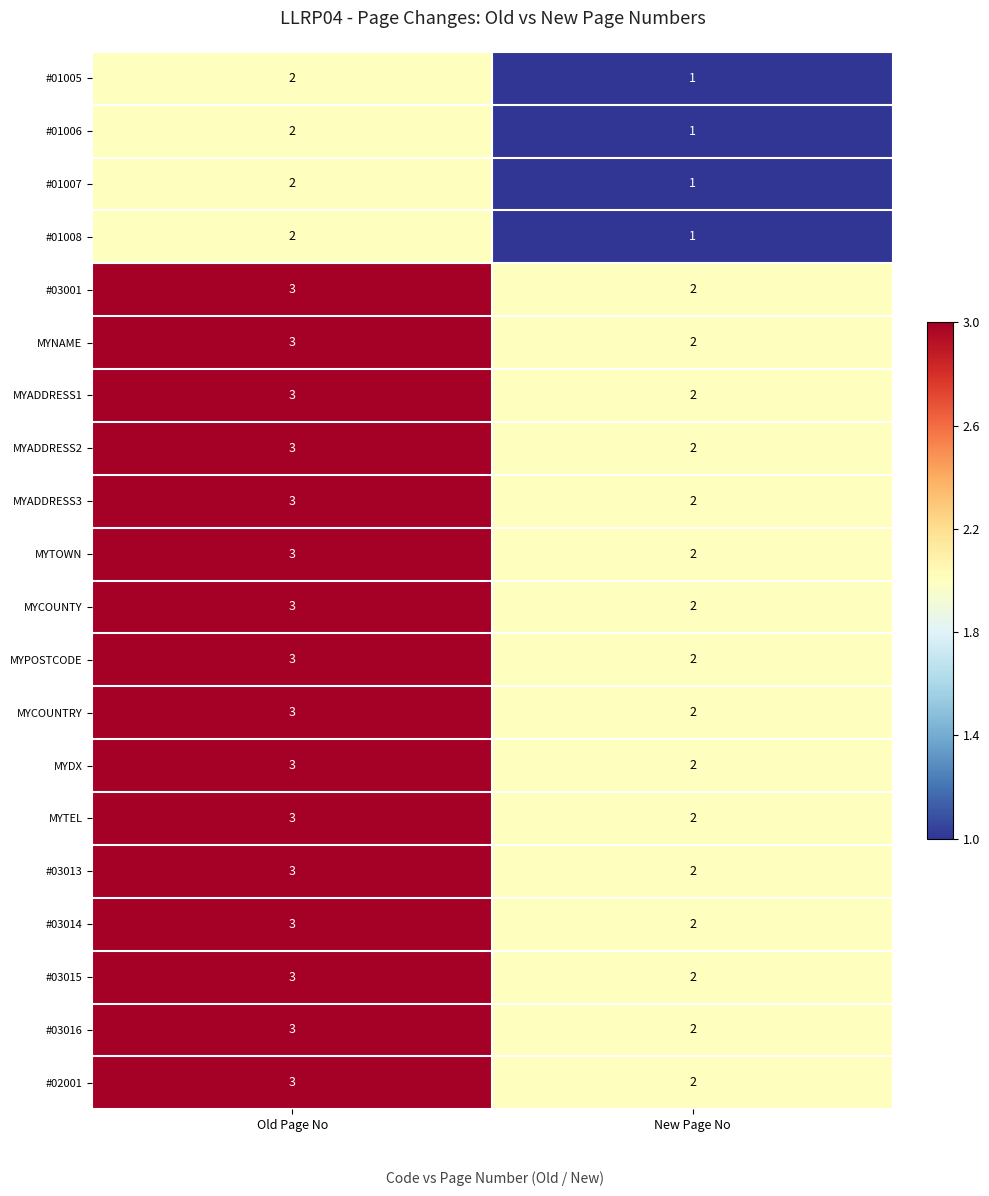

Which category has the highest value across all series?

Old Page No